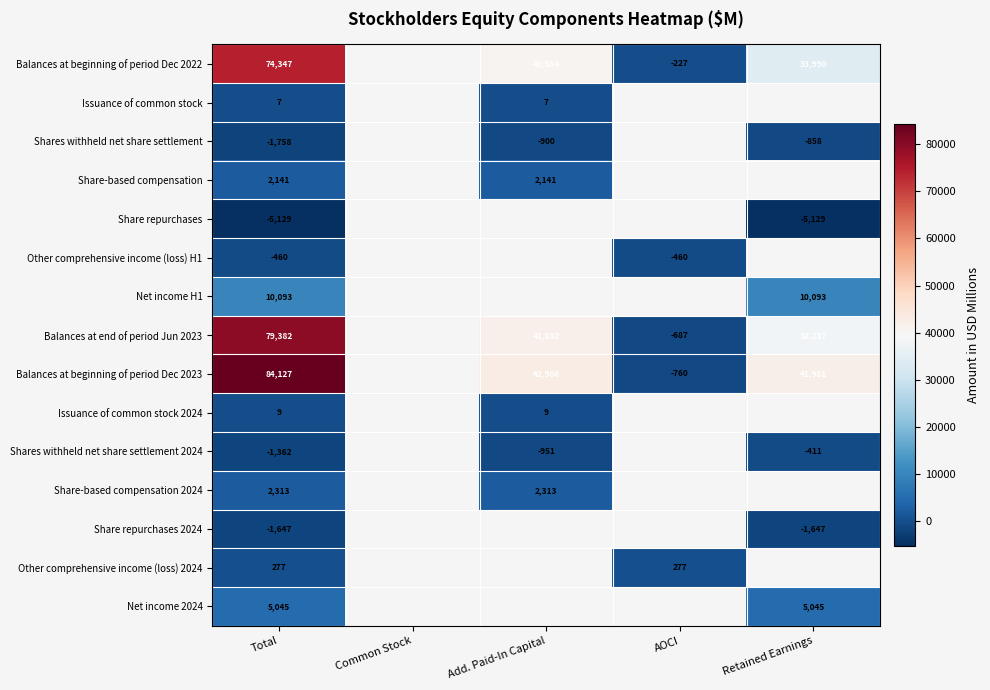

Rank the series at Total from lowest to highest value.

Share repurchases, Shares withheld net share settlement, Share repurchases 2024, Shares withheld net share settlement 2024, Other comprehensive income (loss) H1, Issuance of common stock, Issuance of common stock 2024, Other comprehensive income (loss) 2024, Share-based compensation, Share-based compensation 2024, Net income 2024, Net income H1, Balances at beginning of period Dec 2022, Balances at end of period Jun 2023, Balances at beginning of period Dec 2023